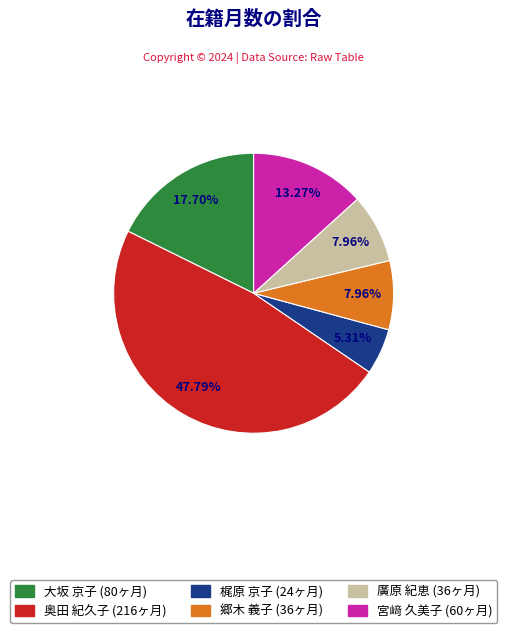

The 大坂 京子 slice represents 18% of the pie. True or false?

True